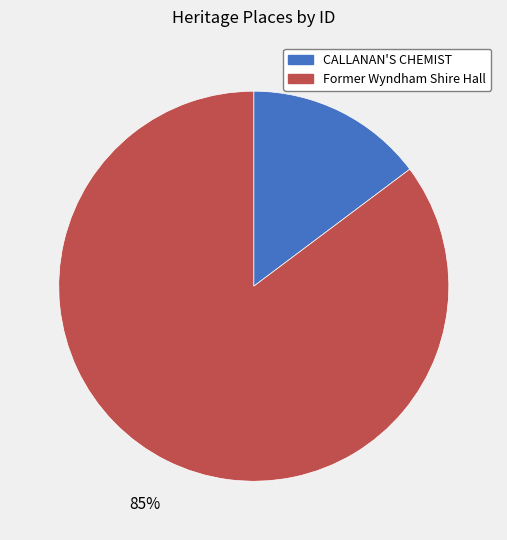

To the nearest percent, what is the difference between the largest and smallest slice percentages?

70%